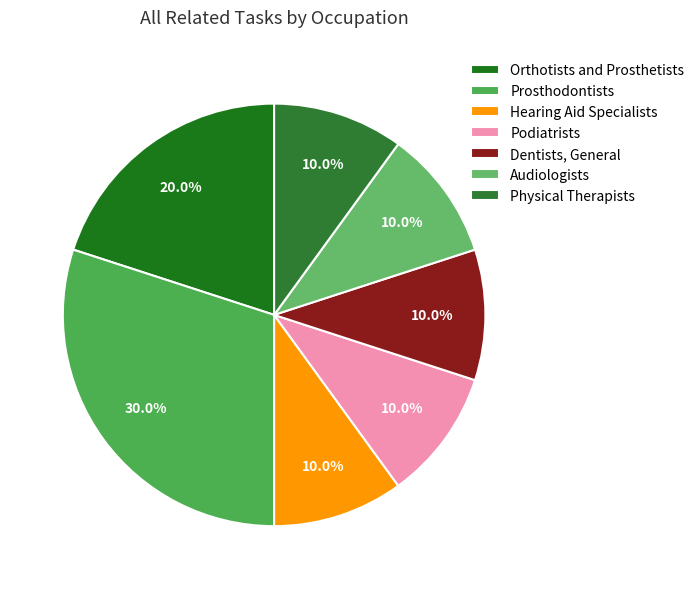

Rank the categories by value from lowest to highest.

Hearing Aid Specialists, Podiatrists, Dentists, General, Audiologists, Physical Therapists, Orthotists and Prosthetists, Prosthodontists